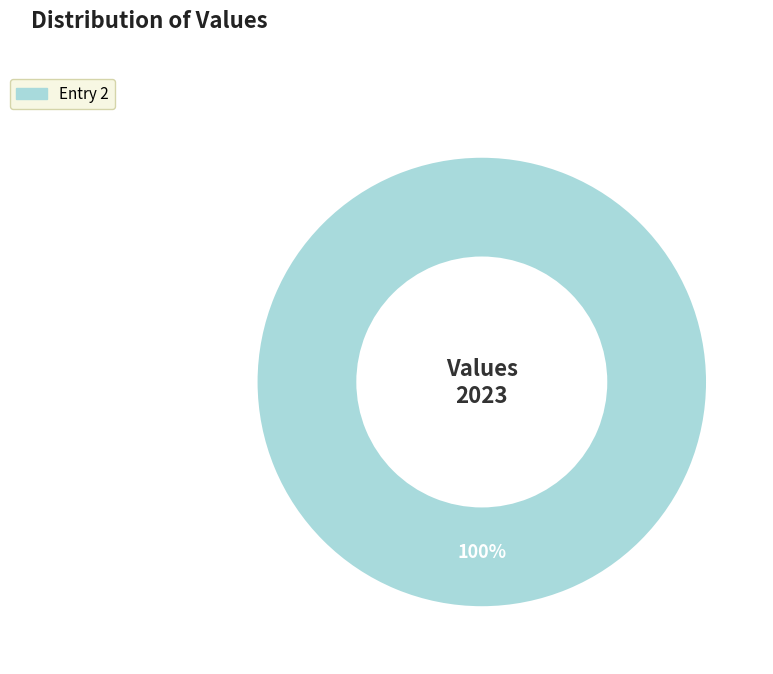

Does any single category account for the majority?

Yes